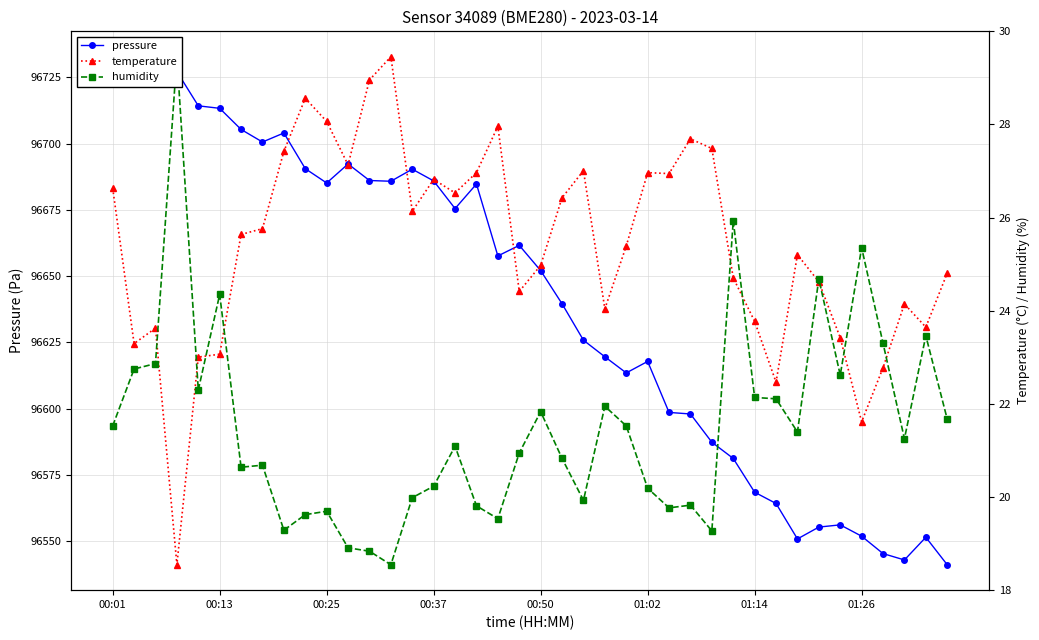

What are all the series names shown in the legend?

pressure, temperature, humidity